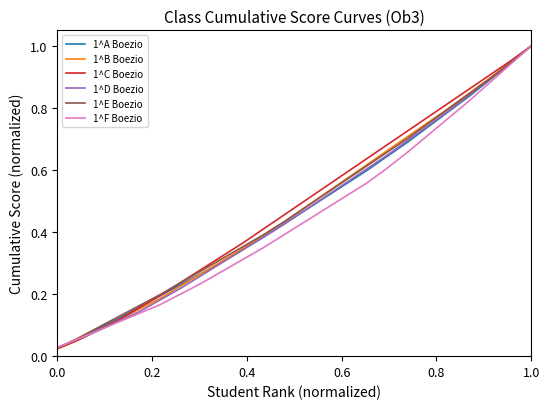

True or false: 1^E Boezio and 1^A Boezio cross at least once.

True